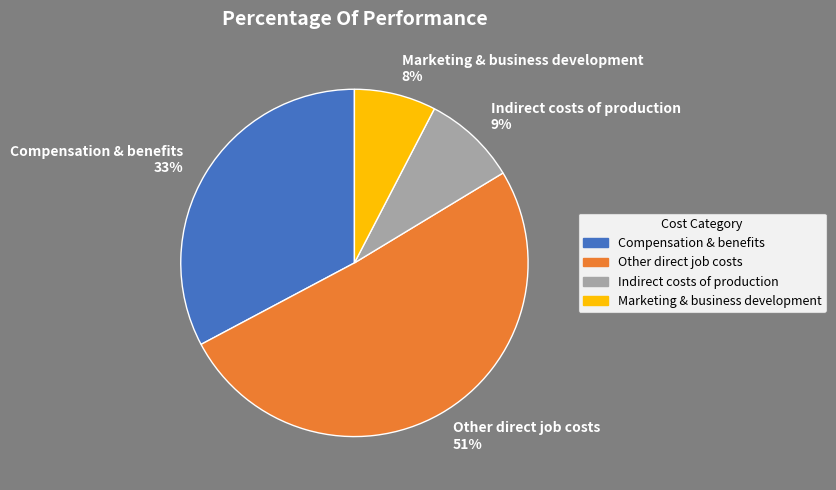

The Marketing & business development slice represents 8% of the pie. True or false?

True